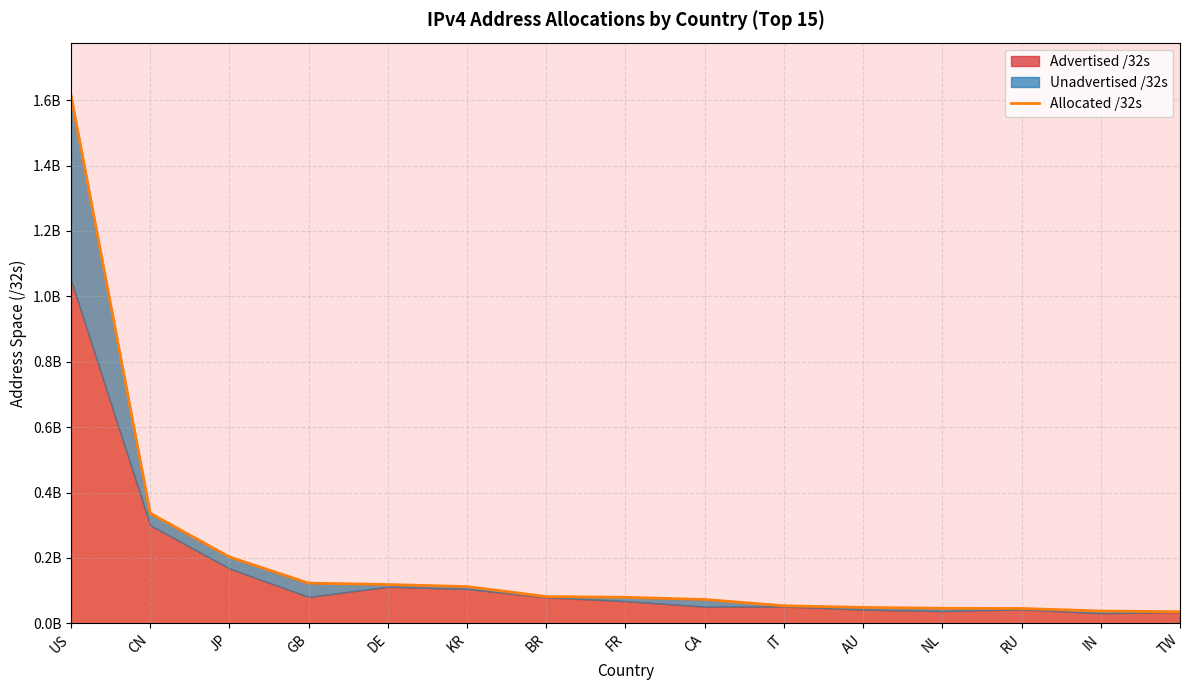

Does the chart display data point markers on the line(s)?

No